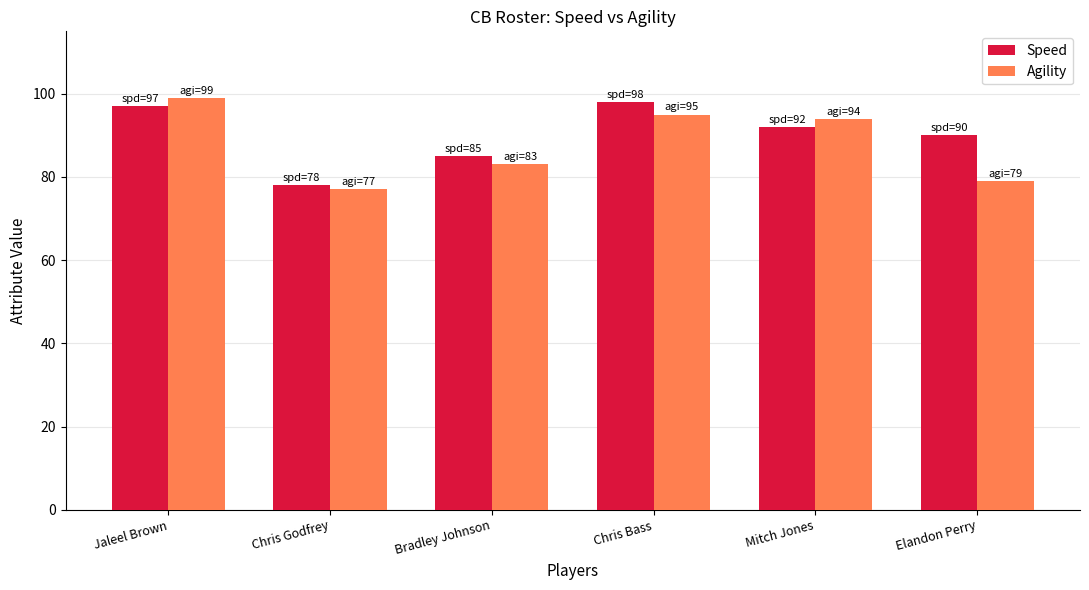

What is the difference between the Agility values at Bradley Johnson and Mitch Jones?

11